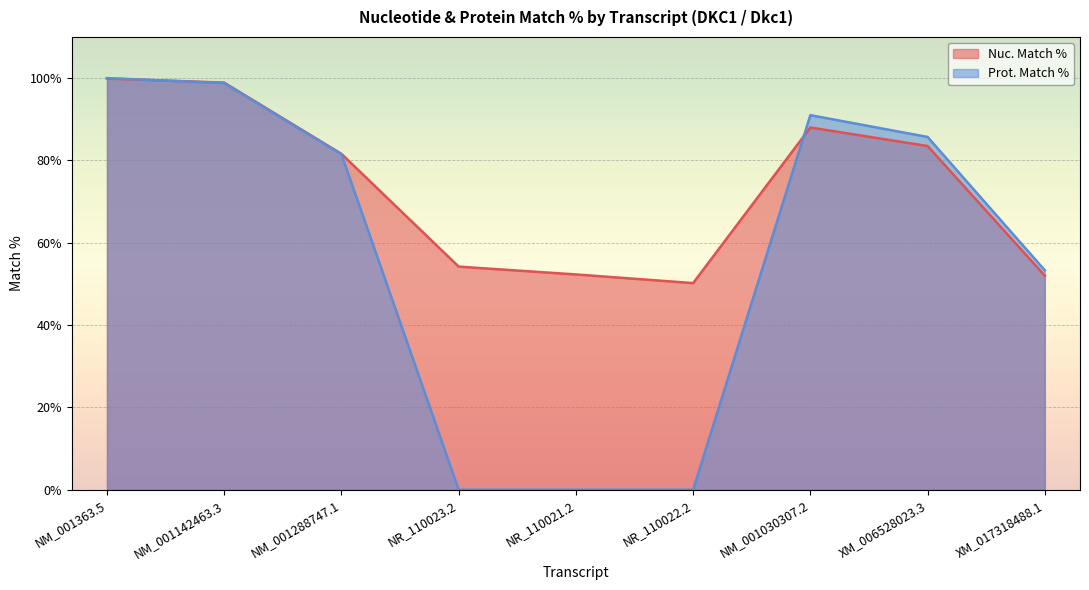

After their last crossing, which series has the higher values: Nuc. Match % or Prot. Match %?

Prot. Match %